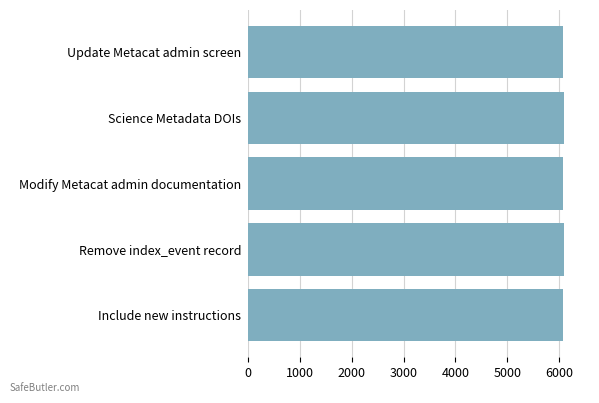

What is the label of the 2nd bar from the top?

Science Metadata DOIs